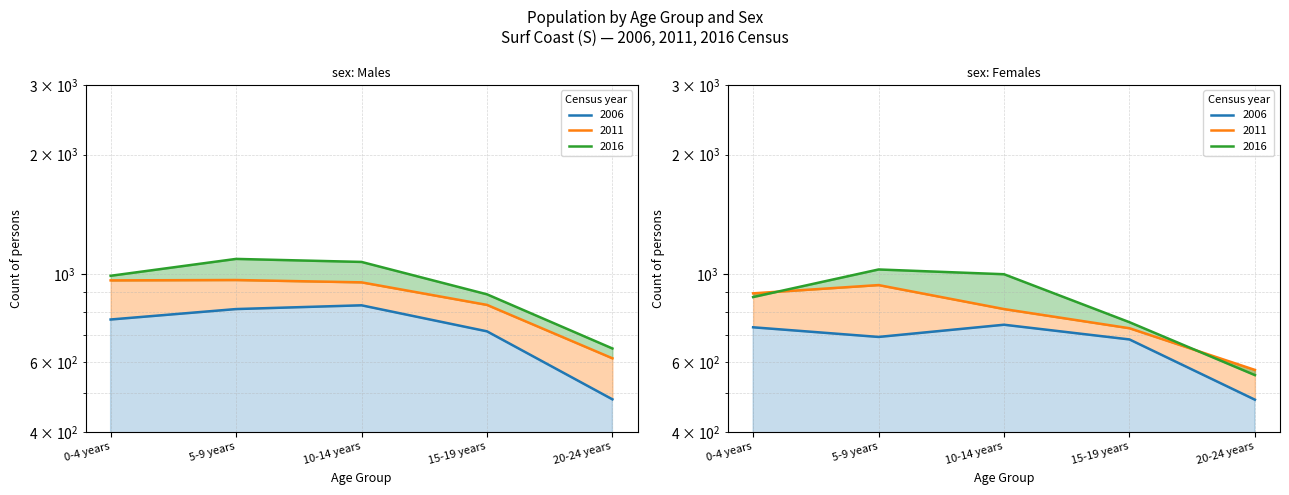

List the series in order of their peak value, highest first.

2016 Males, 2016 Females, 2011 Males, 2011 Females, 2006 Males, 2006 Females